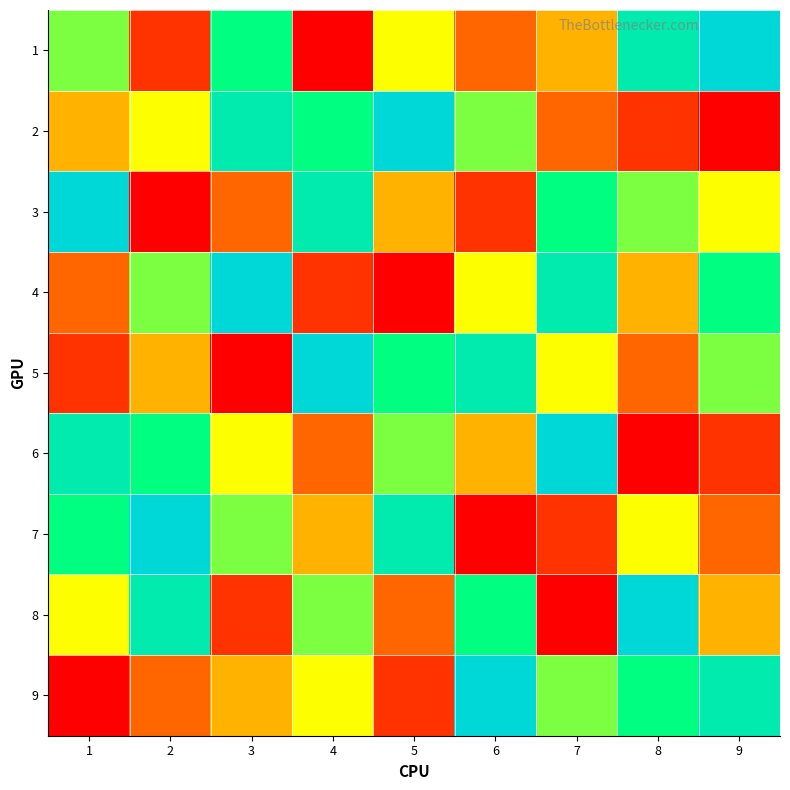

What is the total value across all series at 7?

45